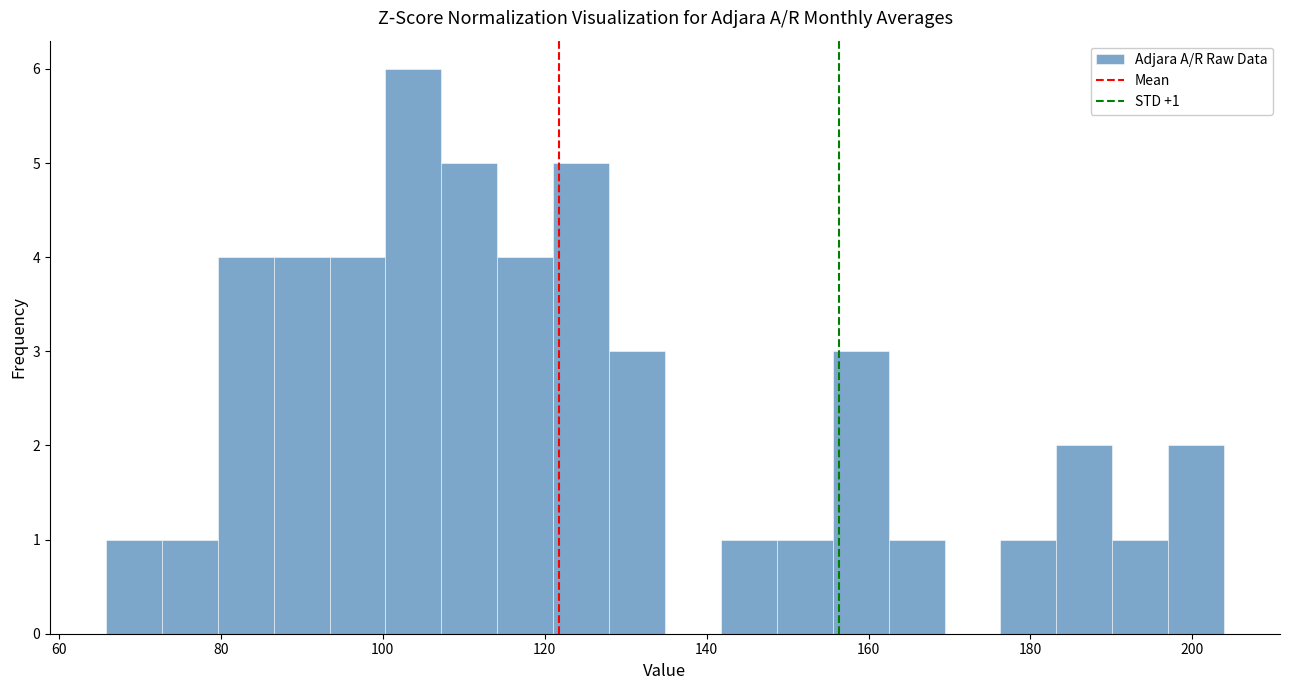

Around what value on the x-axis is the tallest bar? Give the approximate position of its centre, as read against the axis.

104